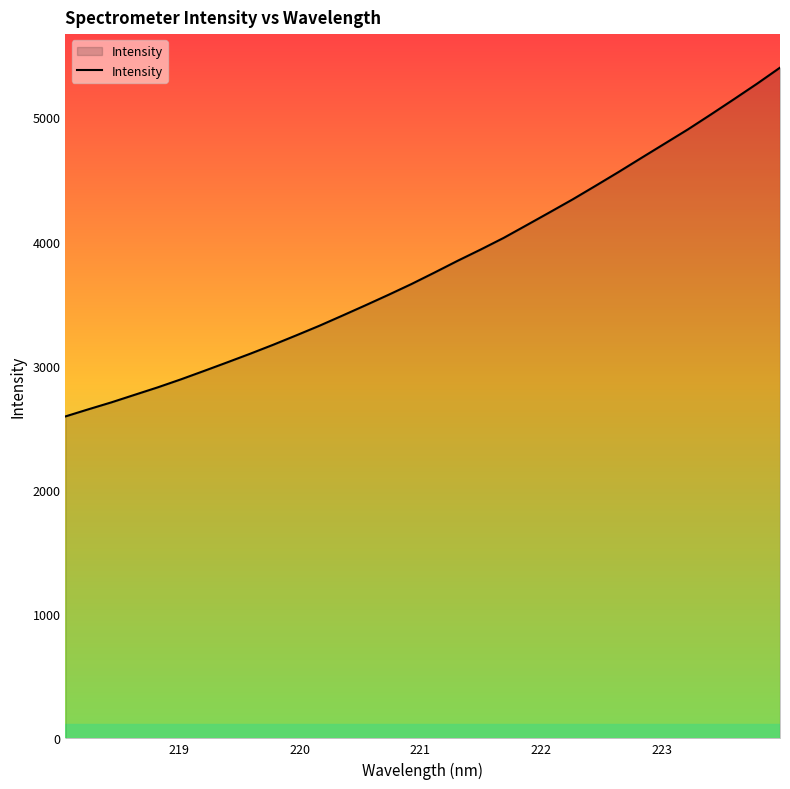

Reading left to right, list all the values displayed in this chart.

2592.5	2650.1	2706.2	2766.6	2826.6	2890.7	2958.3	3027.0	3096.8	3169.2	3244.8	3322.0	3403.8	3486.8	3571.4	3658.5	3750.9	3845.4	3936.0	4030.0	4132.8	4236.2	4340.7	4450.6	4562.0	4676.5	4790.2	4903.9	5024.3	5147.0	5271.5	5401.1